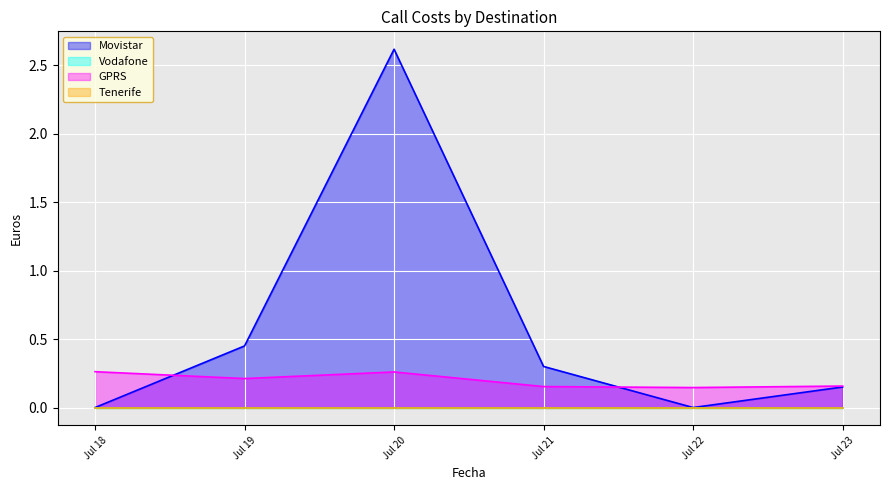

True or false: Movistar and Tenerife cross at least once.

False